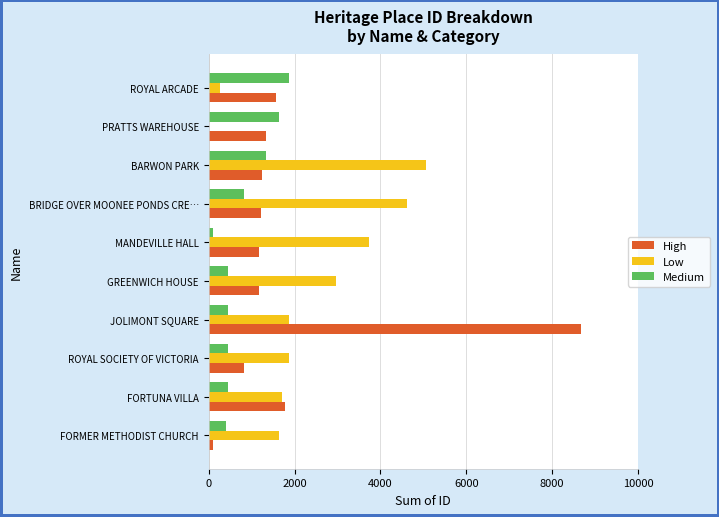

What is the sum of all Low values?

23767